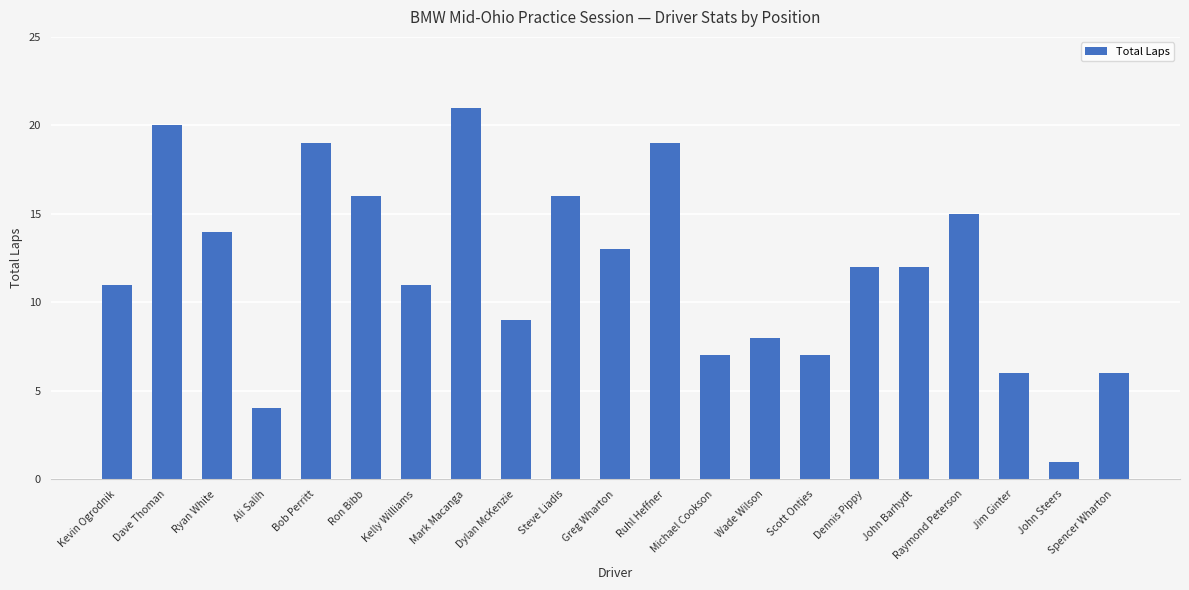

What is the label of the 18th bar from the left?

Raymond Peterson